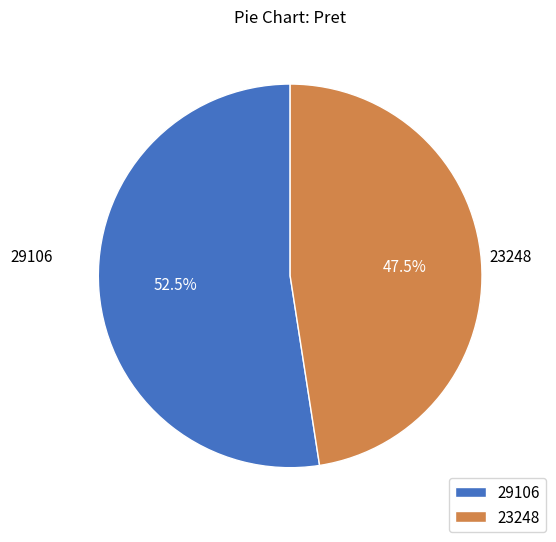

To the nearest percent, what is the average slice percentage?

50%